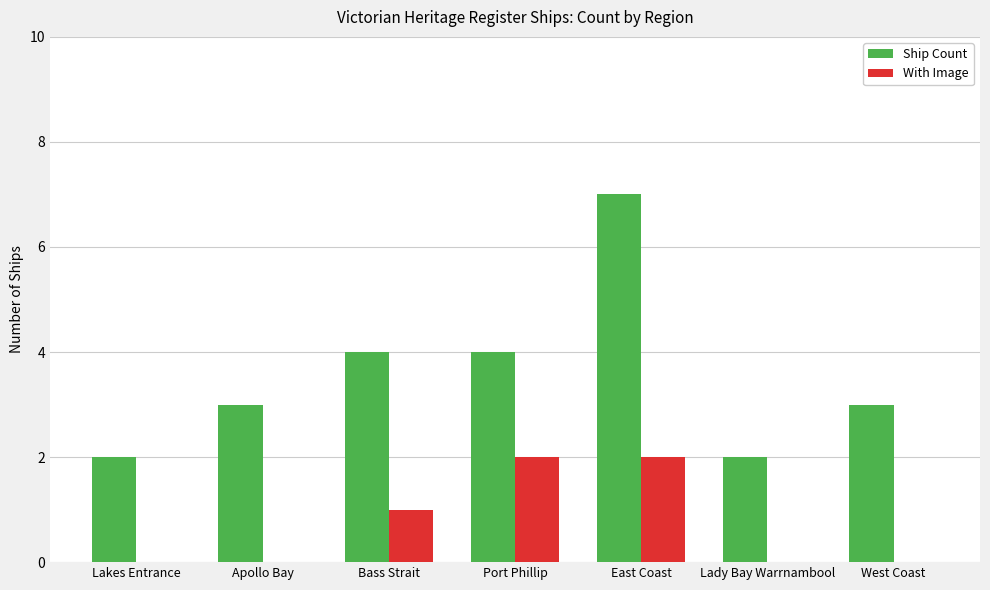

What is the sum of all Ship Count values?

25